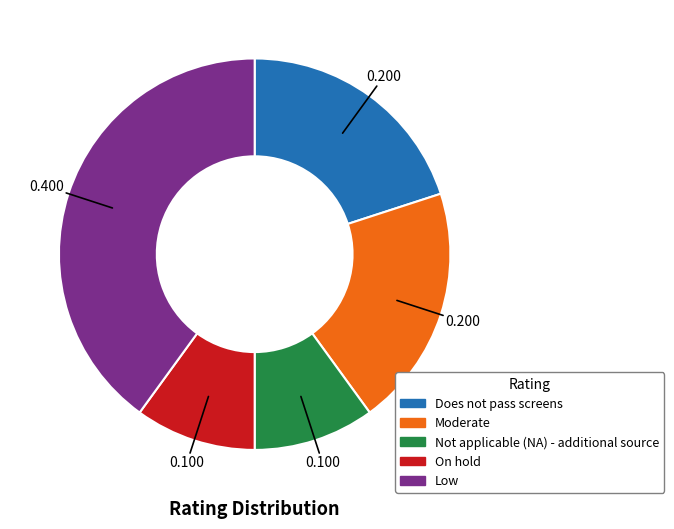

Is there any slice that represents more than half of the pie?

No